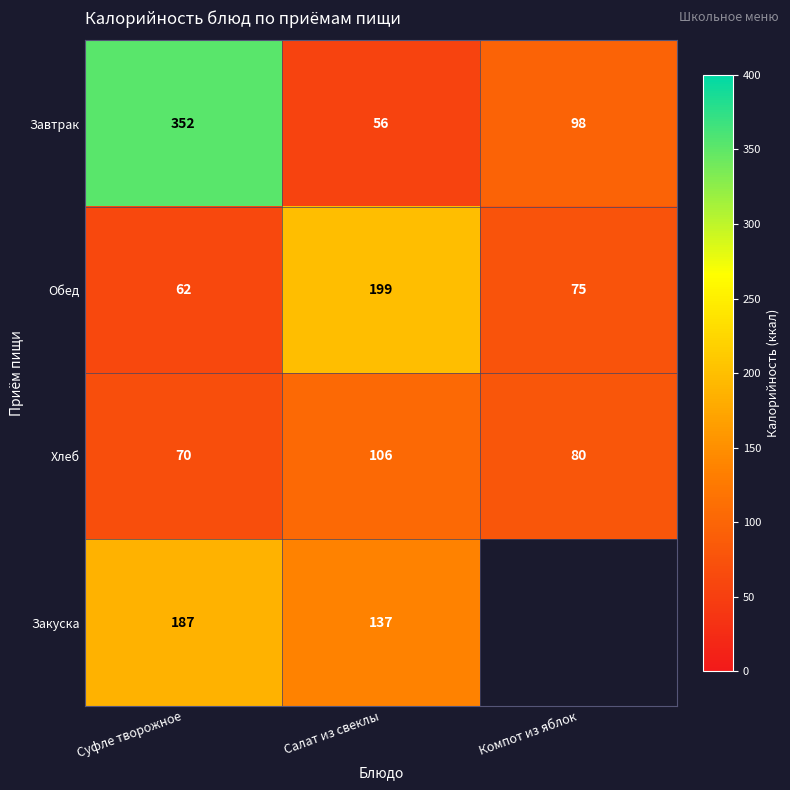

Where does the Обед series first go above 75?

Салат из свеклы